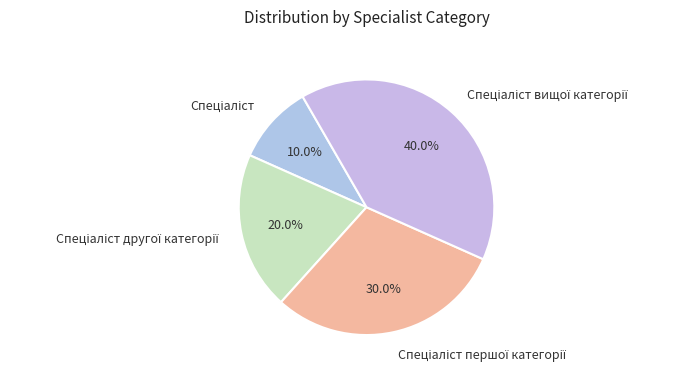

Does any single category account for the majority?

No